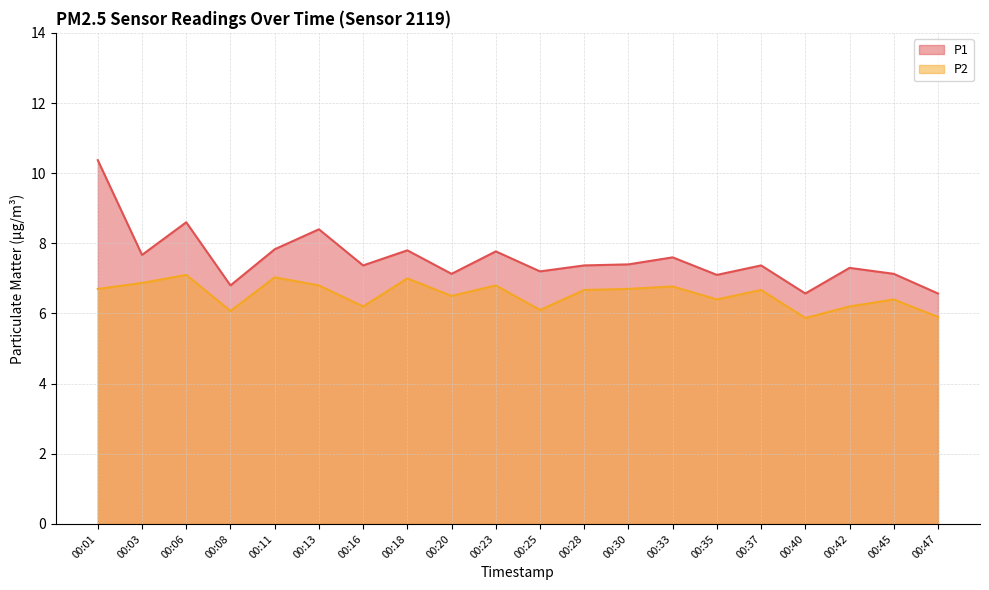

True or false: P1 and P2 intersect in this chart.

False